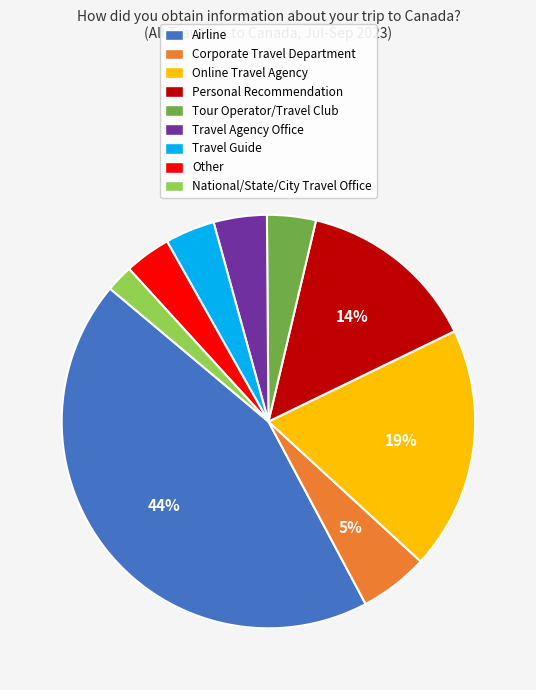

What is the smallest slice in the pie chart?

National/State/City Travel Office